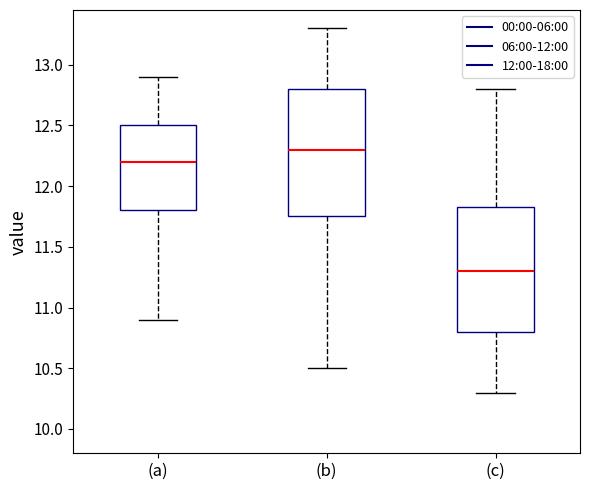

Which box's median line is the lowest?

(c)